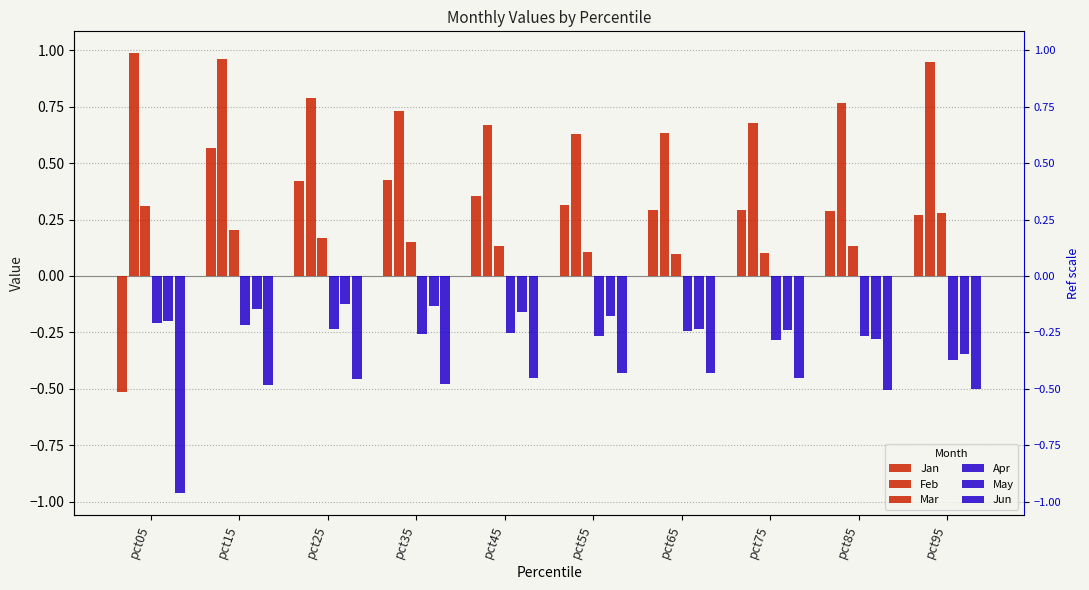

Reading left to right, extract all data points from this chart.

Jan: -0.5	0.6	0.4	0.4	0.4	0.3	0.3	0.3	0.3	0.3
Feb: 1.0	1.0	0.8	0.7	0.7	0.6	0.6	0.7	0.8	0.9
Mar: 0.3	0.2	0.2	0.2	0.1	0.1	0.1	0.1	0.1	0.3
Apr: -0.2	-0.2	-0.2	-0.3	-0.3	-0.3	-0.2	-0.3	-0.3	-0.4
May: -0.2	-0.1	-0.1	-0.1	-0.2	-0.2	-0.2	-0.2	-0.3	-0.3
Jun: -1.0	-0.5	-0.5	-0.5	-0.5	-0.4	-0.4	-0.5	-0.5	-0.5